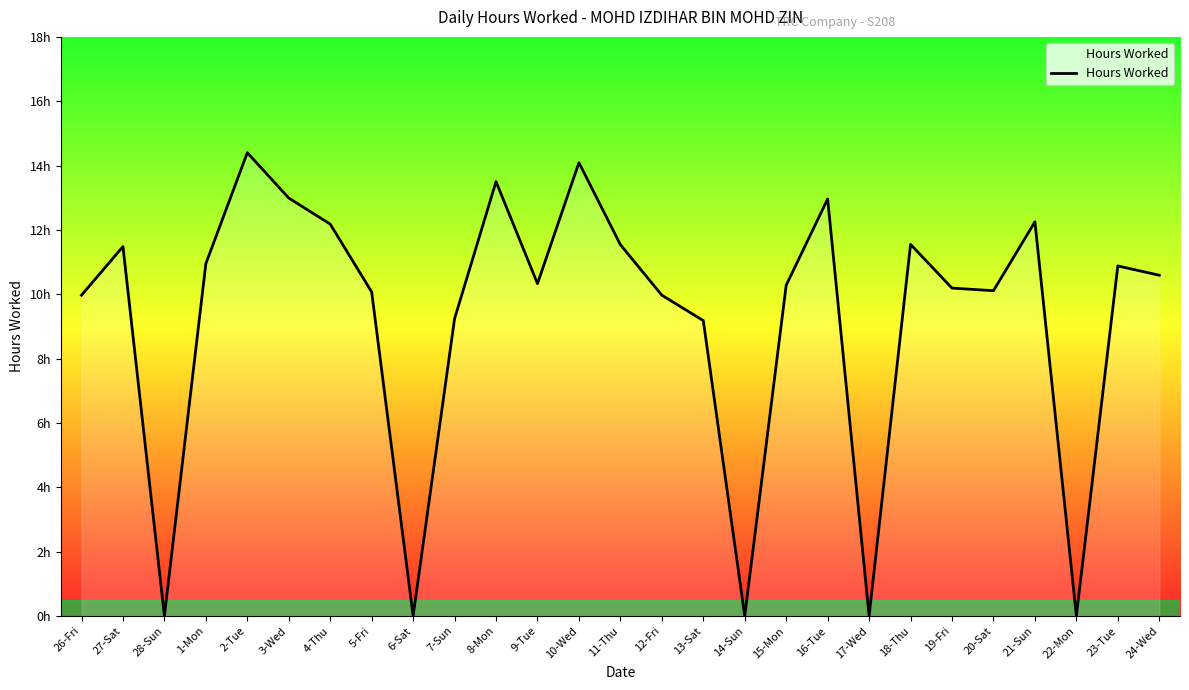

At which category does the data reach its first local peak?

27-Sat